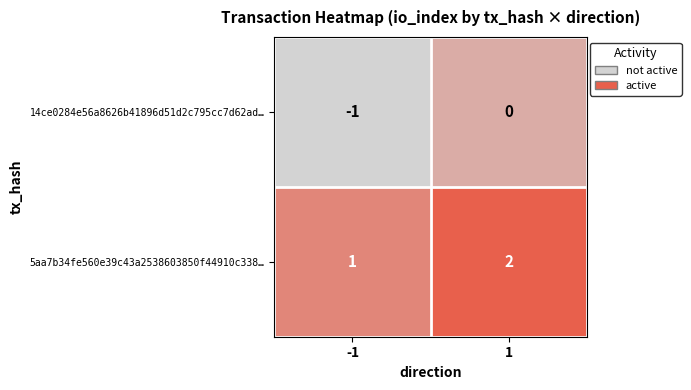

What is the minimum value shown in the chart?

-1